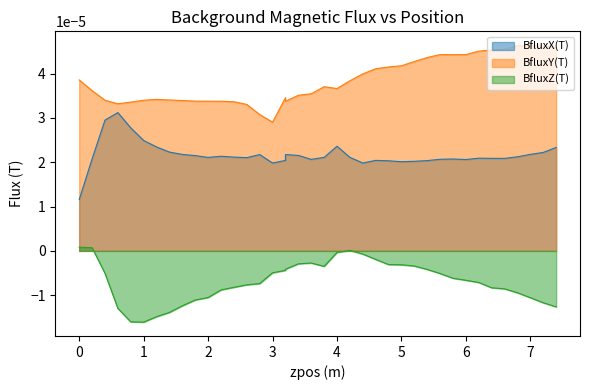

Which series has the widest spread of values?

BfluxX(T)